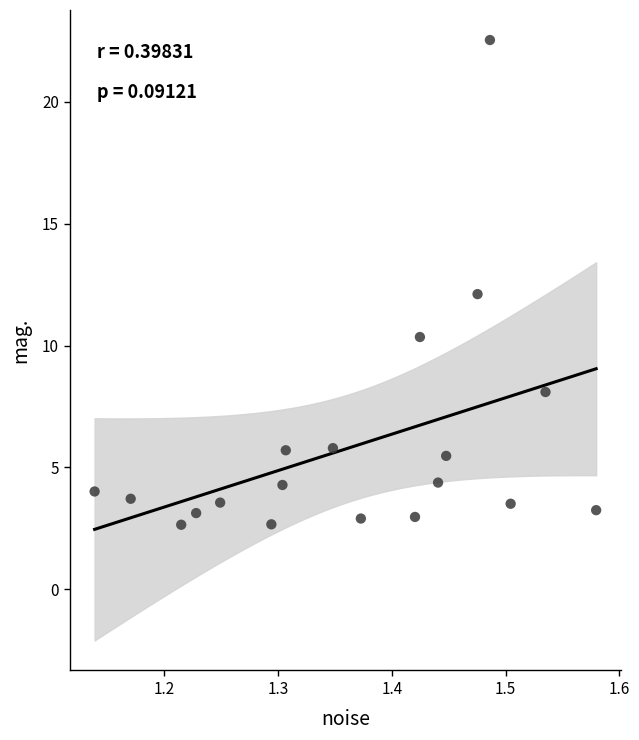

What is the range of Y values (max minus min)?

19.9